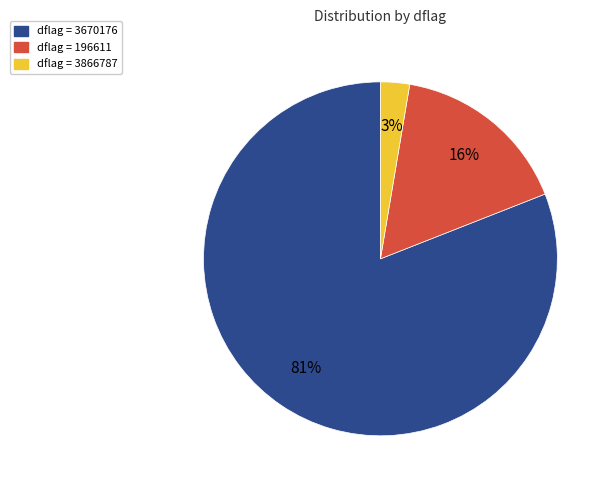

Which category has the biggest portion of the pie?

dflag = 3670176